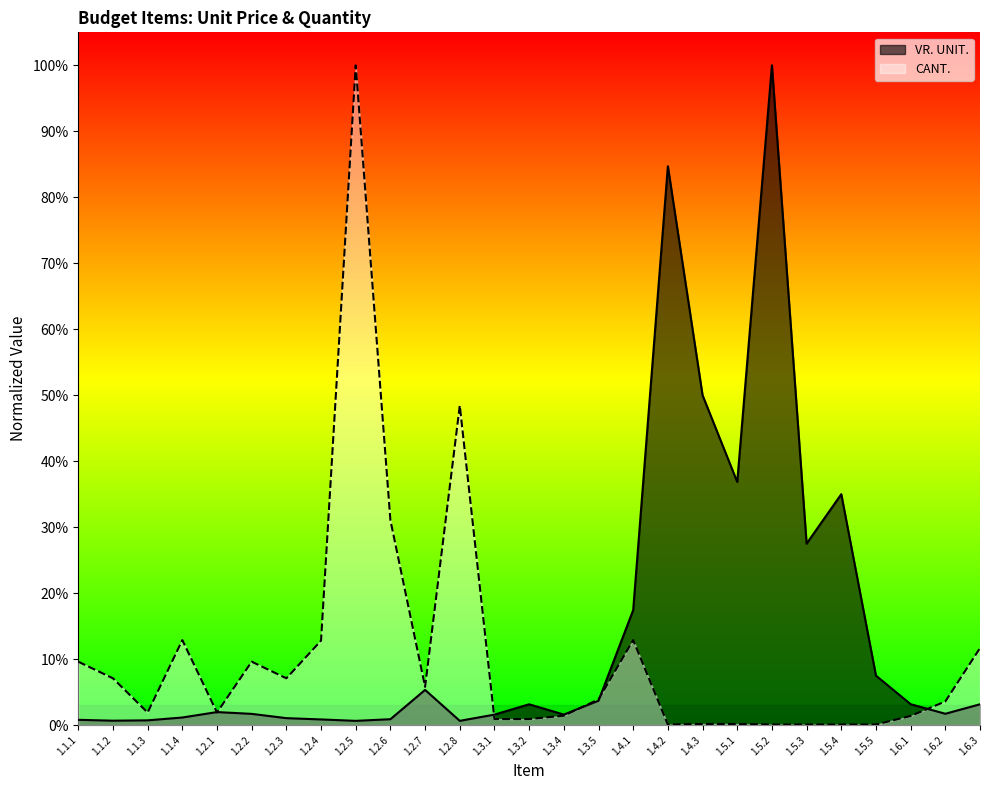

Rank the series by their average value, from lowest to highest.

CANT., VR. UNIT.